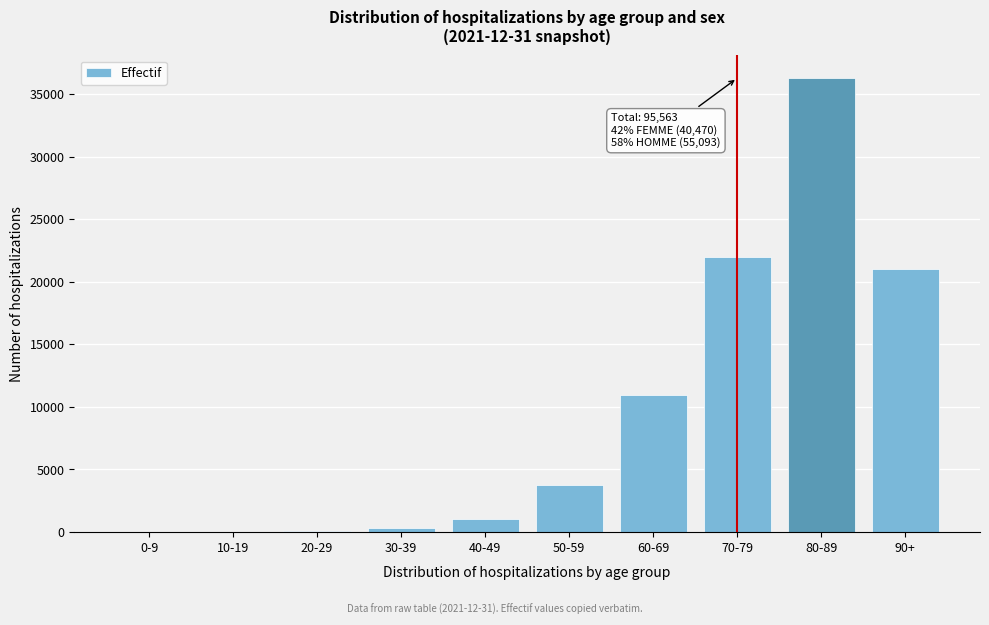

The value at 50-59 is 4970. True or false?

False